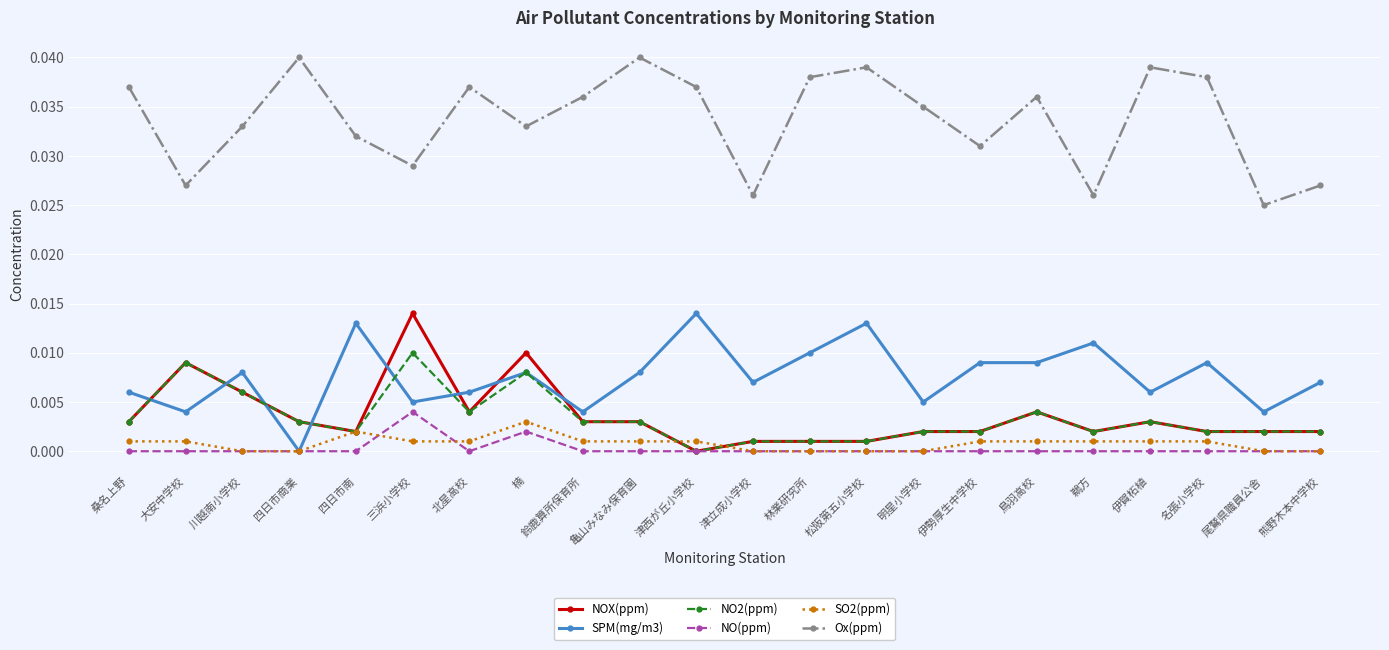

Between 松阪第五小学校 and 熊野木本中学校, which series saw the biggest shift?

Ox(ppm)